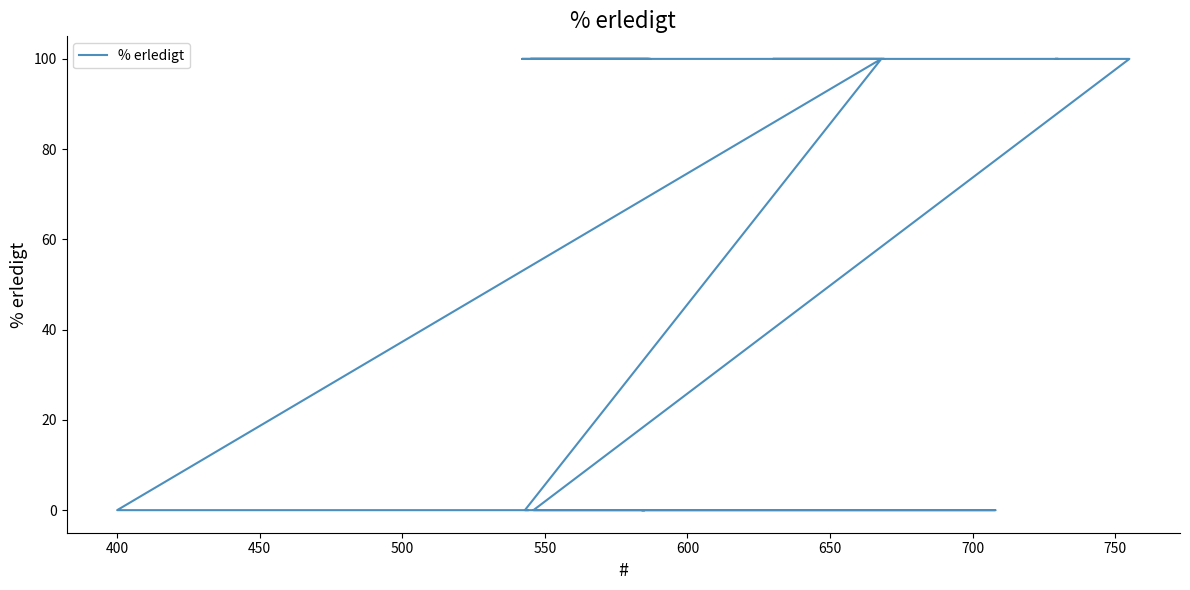

Reading right to left, what are all the values shown in this chart?

0	0	100	0	0	0	0	0	0	0	100	100	100	100	100	100	100	100	100	100	100	100